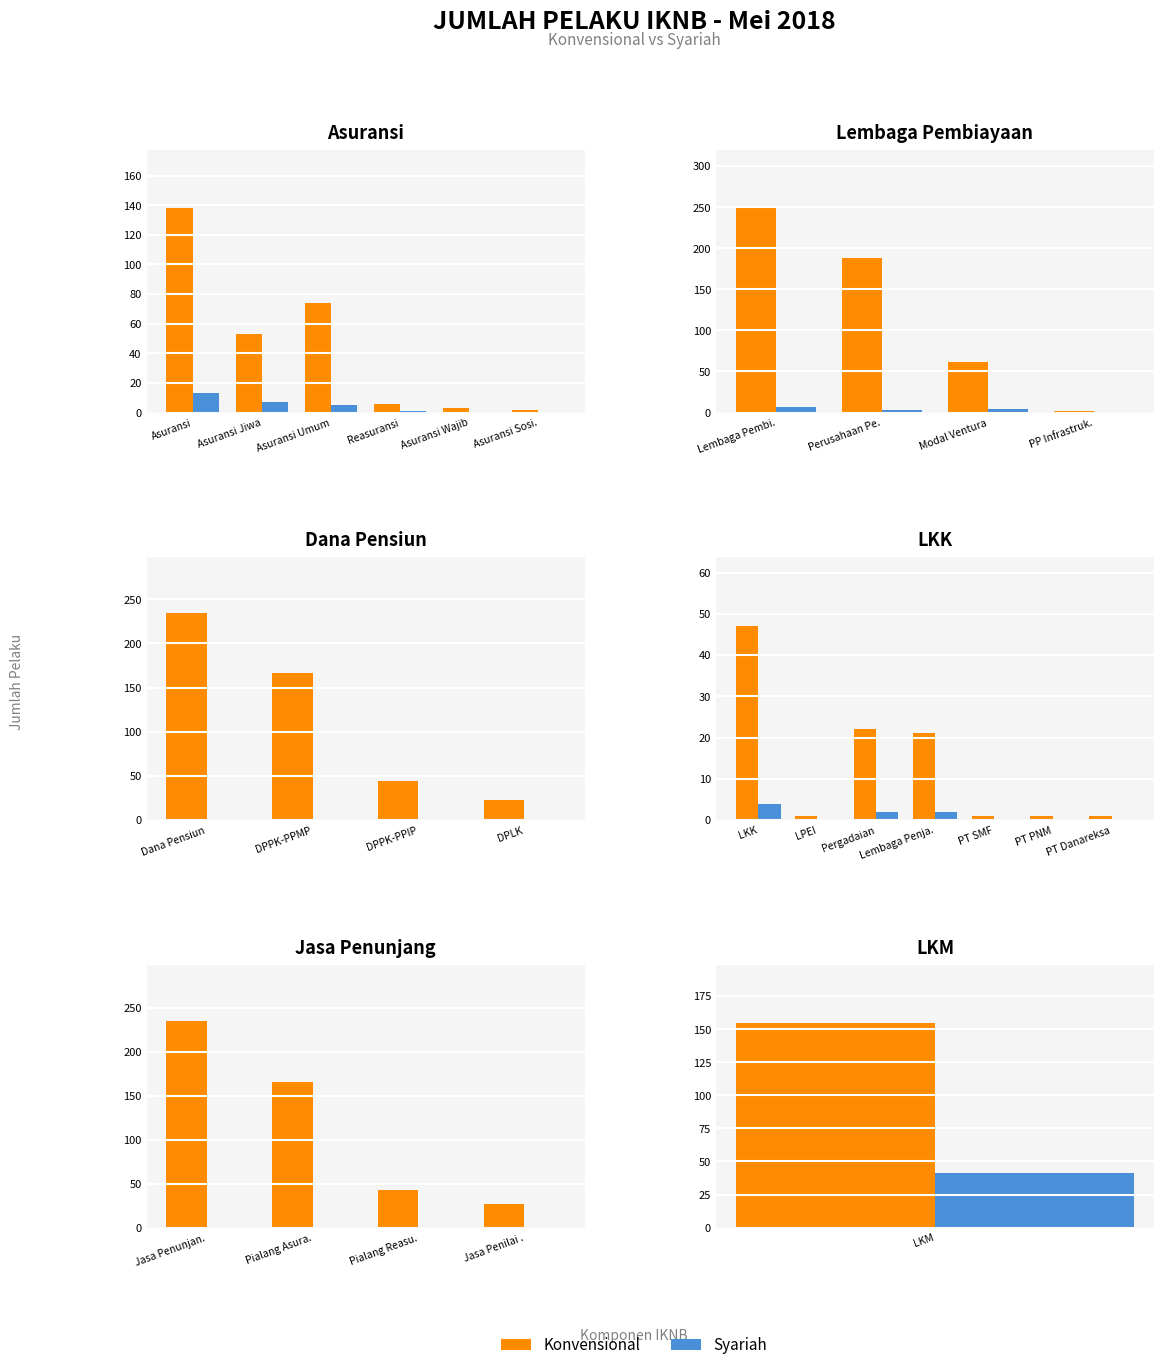

Which series has the largest range (max minus min)?

Konvensional